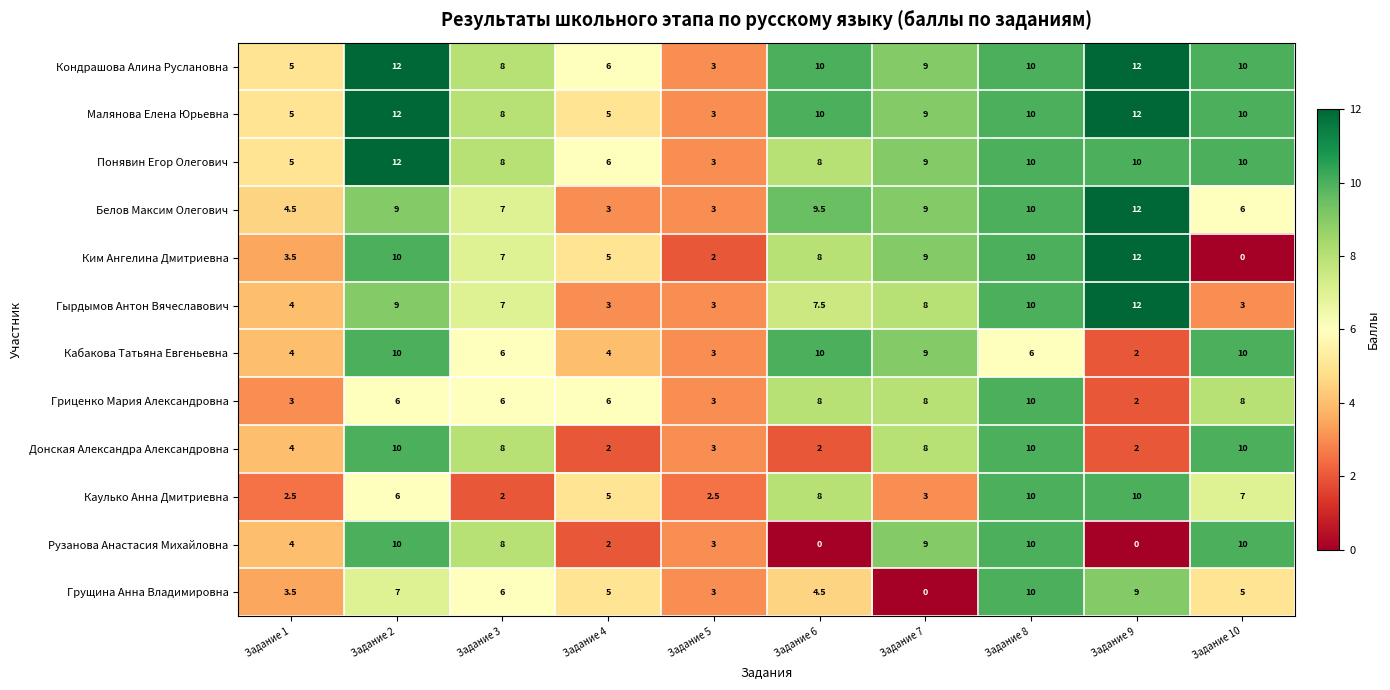

Is it true that Ким Ангелина Дмитриевна equals 7.0 at Задание 3?

True